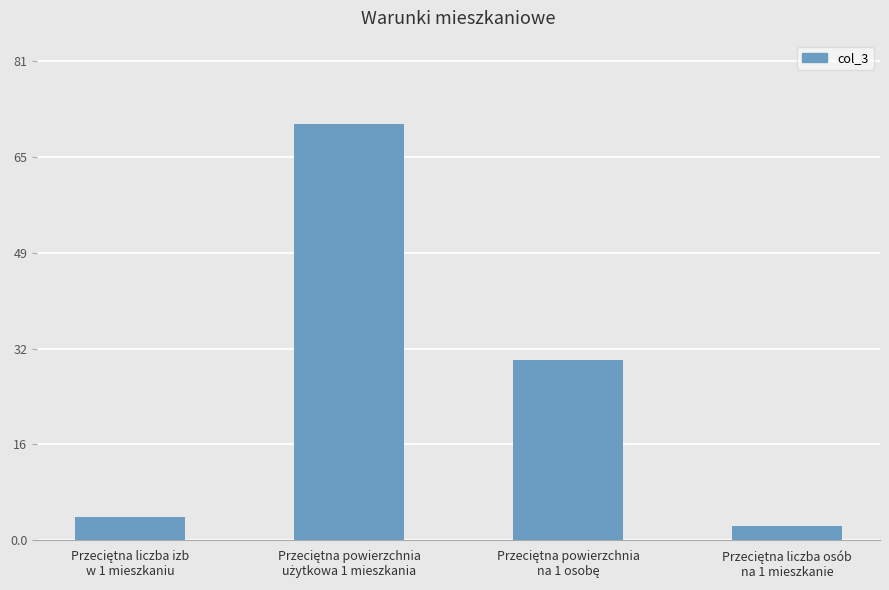

What is the value of the 3rd bar from the left?

30.5